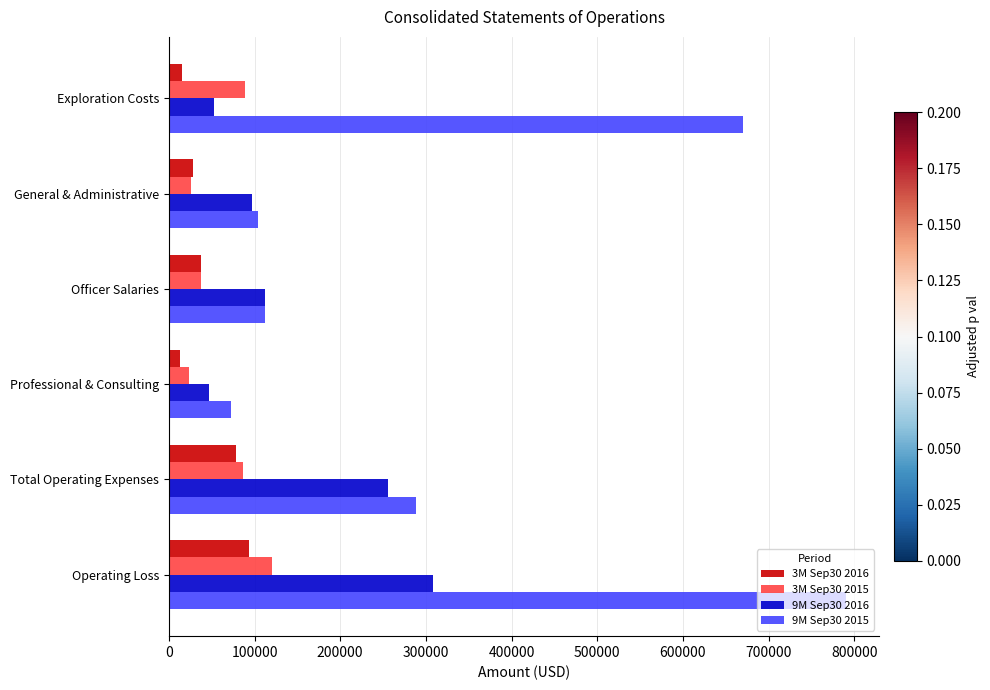

How many data points in 3M Sep30 2016 are less than 37500?

3